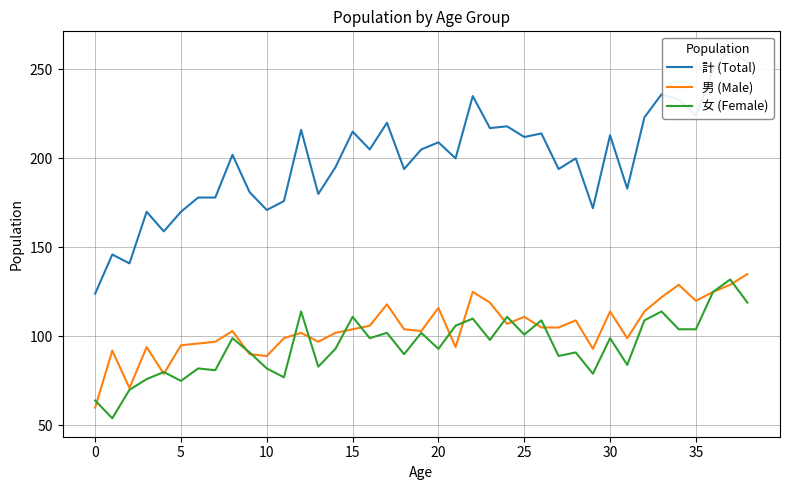

How many lines are shown in the chart?

3